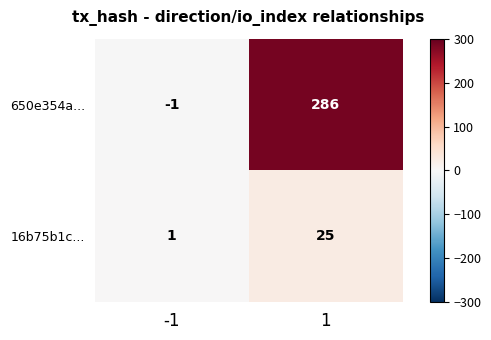

Reading left to right, what are all the values shown in this chart?

650e354a...: -1=-1	1=286
16b75b1c...: -1=1	1=25